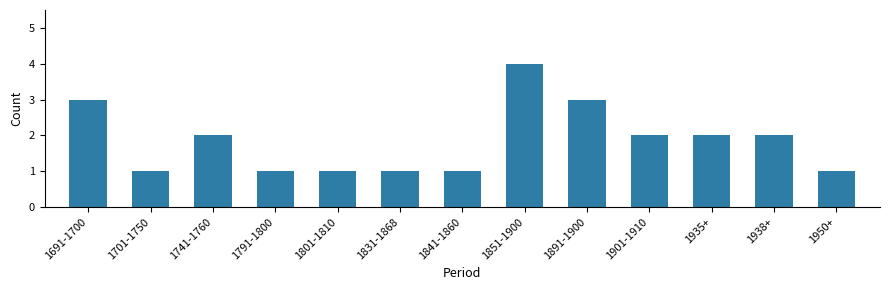

Reading left to right, extract all data points from this chart.

1691-1700=3	1701-1750=1	1741-1760=2	1791-1800=1	1801-1810=1	1831-1868=1	1841-1860=1	1851-1900=4	1891-1900=3	1901-1910=2	1935+=2	1938+=2	1950+=1